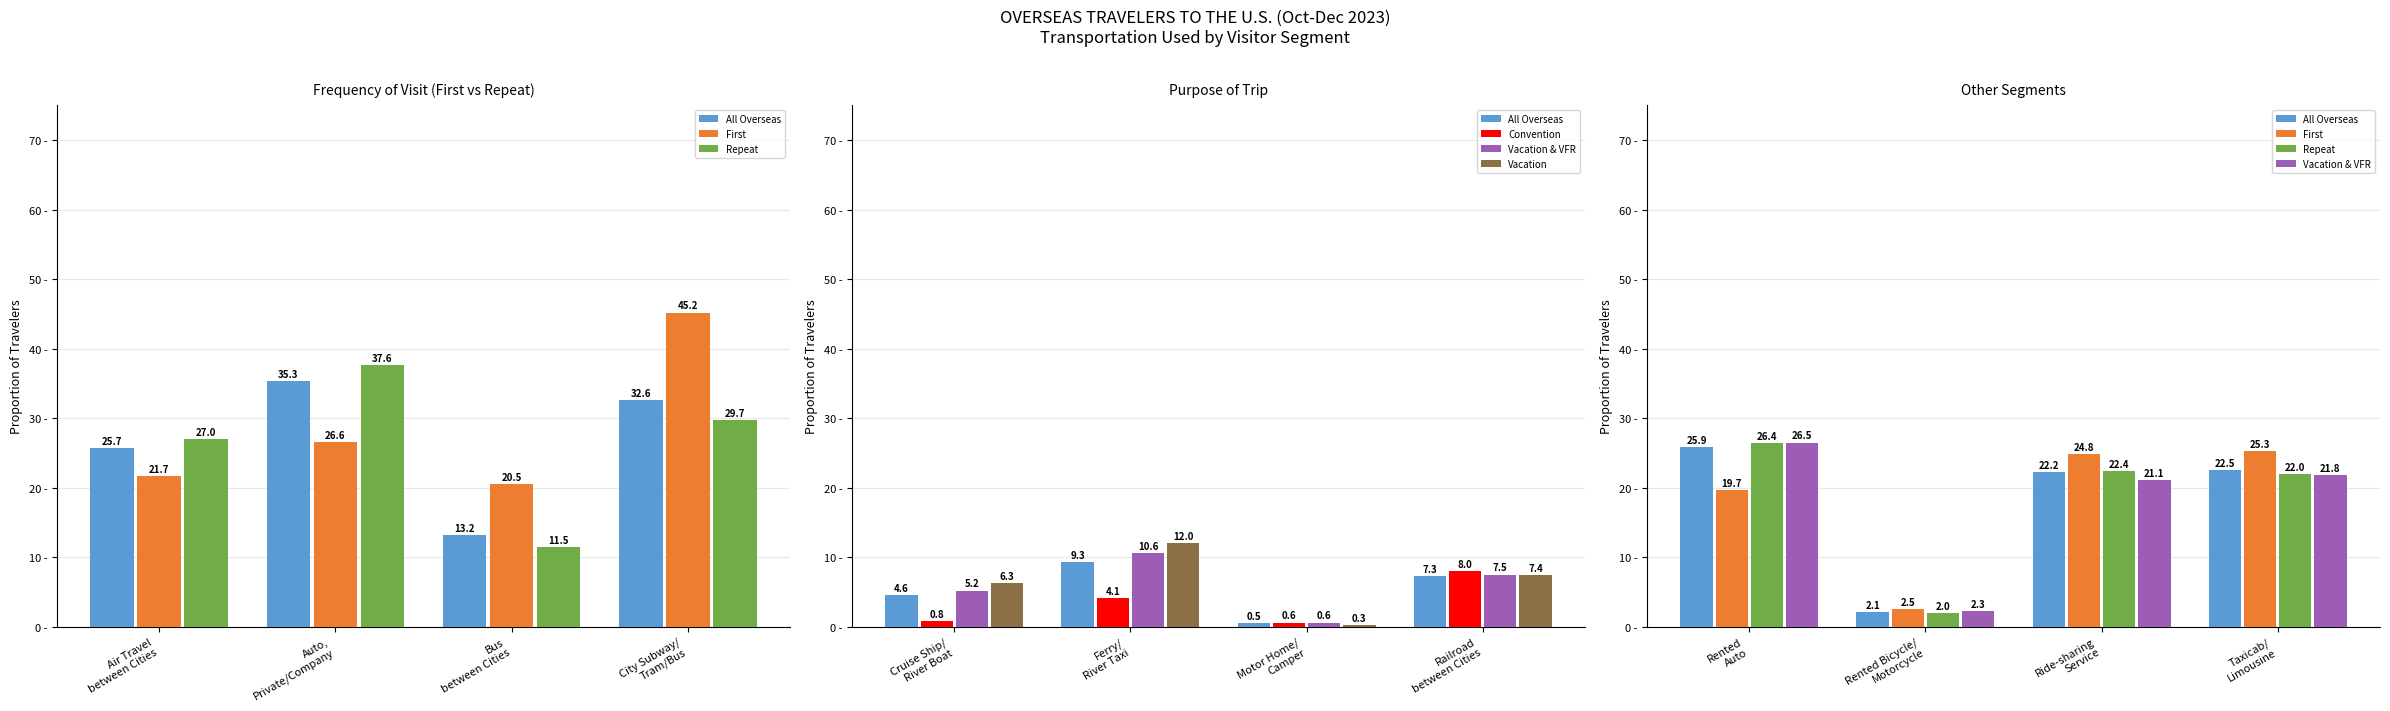

What is the difference between the maximum and minimum values in the First series?

22.8